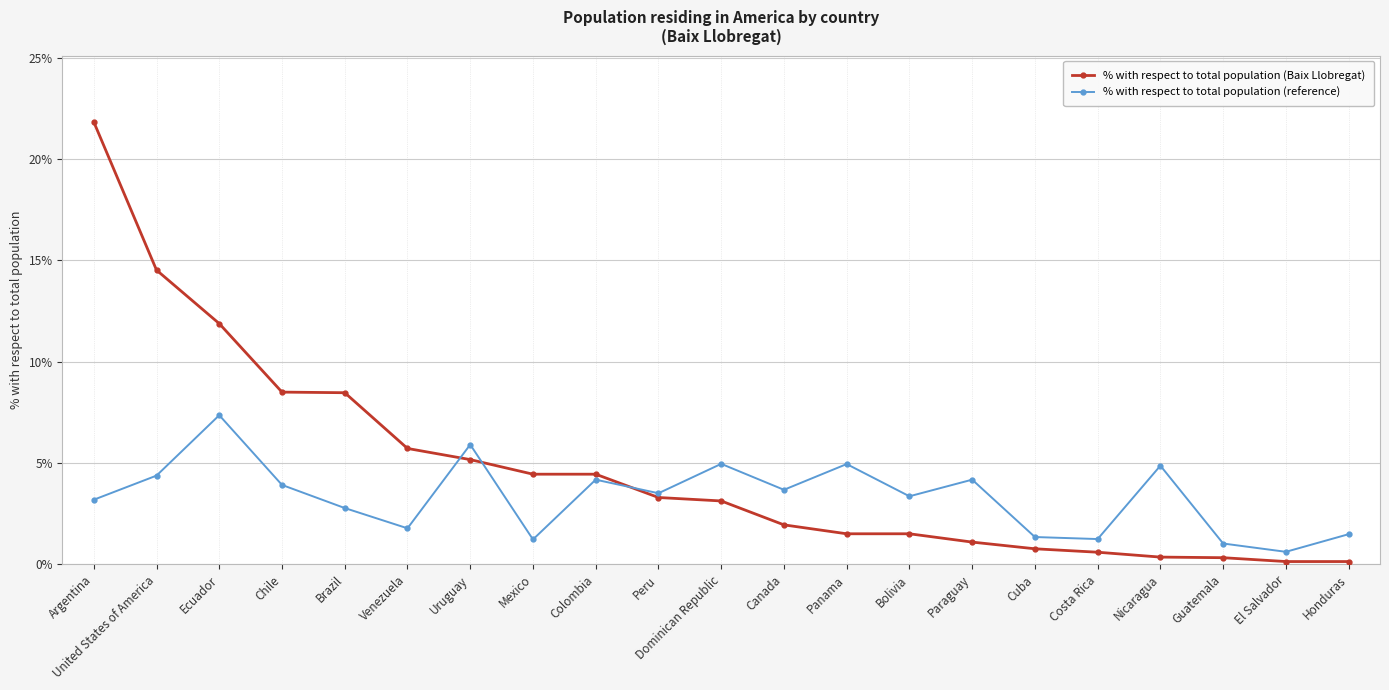

Which series ends up on top after the final intersection of % with respect to total population (reference) and % with respect to total population (Baix Llobregat)?

% with respect to total population (reference)